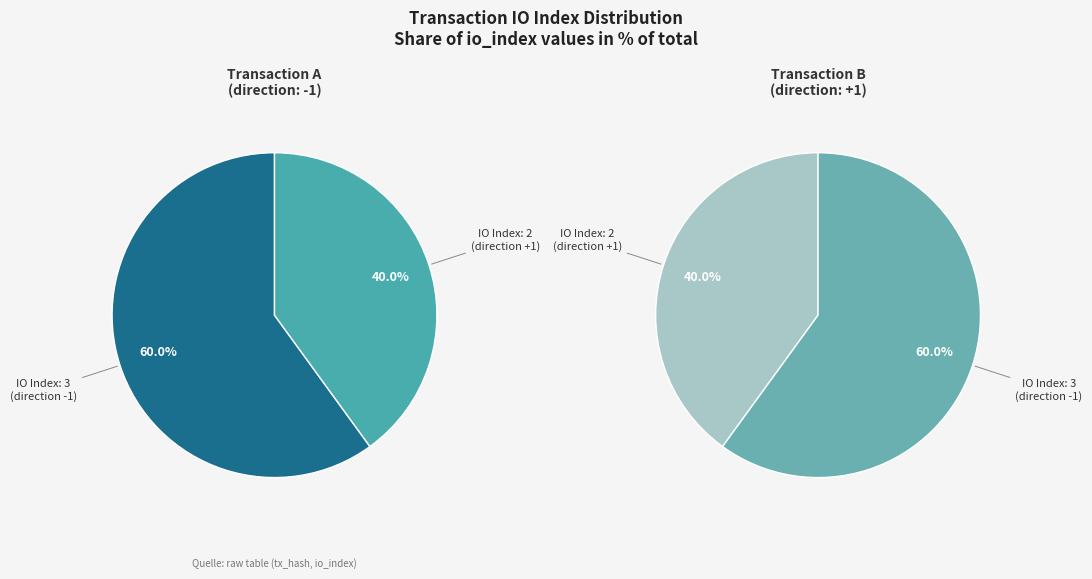

Which slice is the largest?

tx_index_3